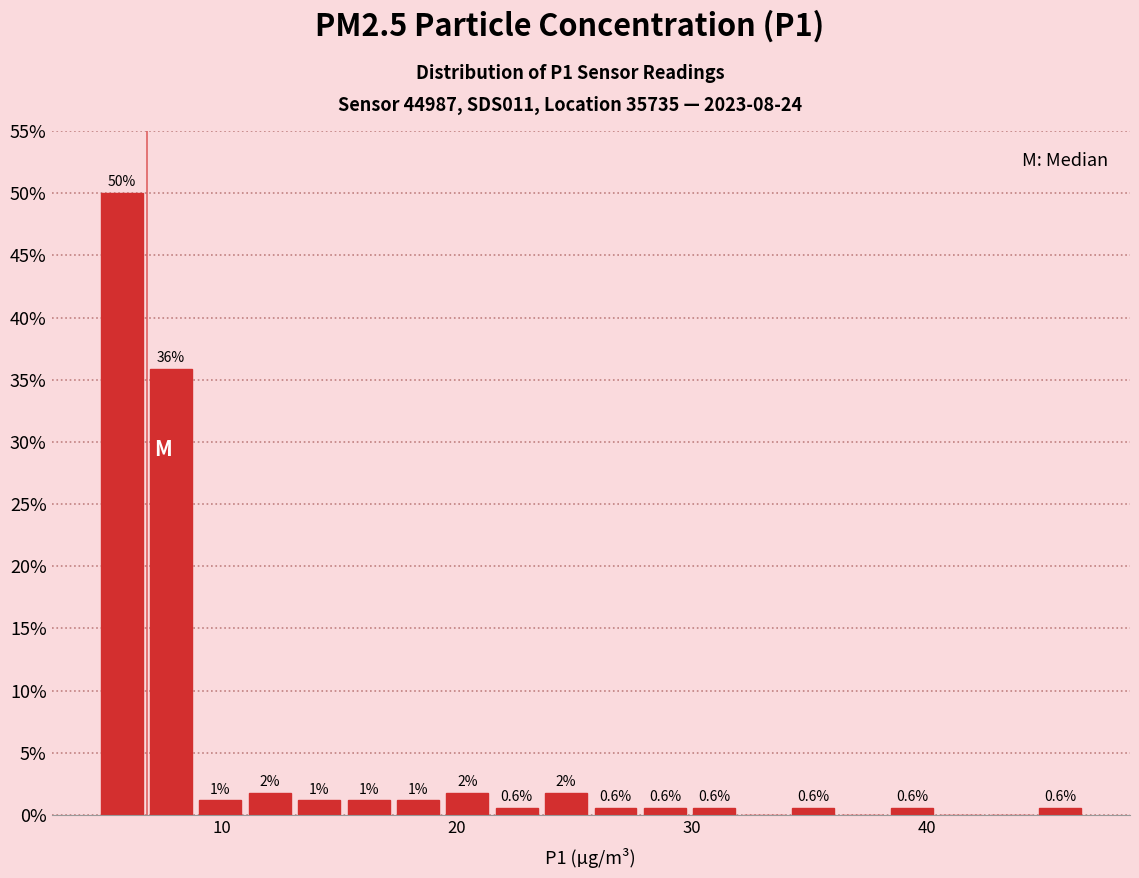

Around what value on the x-axis is the tallest bar? Give the approximate position of its centre, as read against the axis.

6